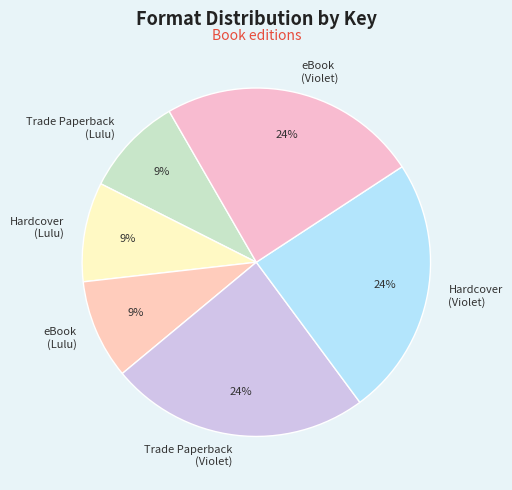

Is there a majority slice in this chart?

No